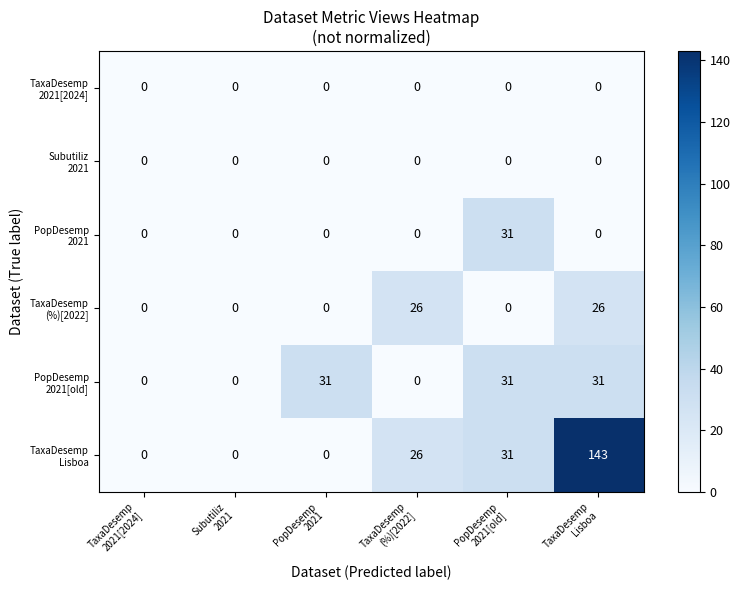

Between PopDesemp
2021 and TaxaDesemp
Lisboa, which is larger?

PopDesemp
2021